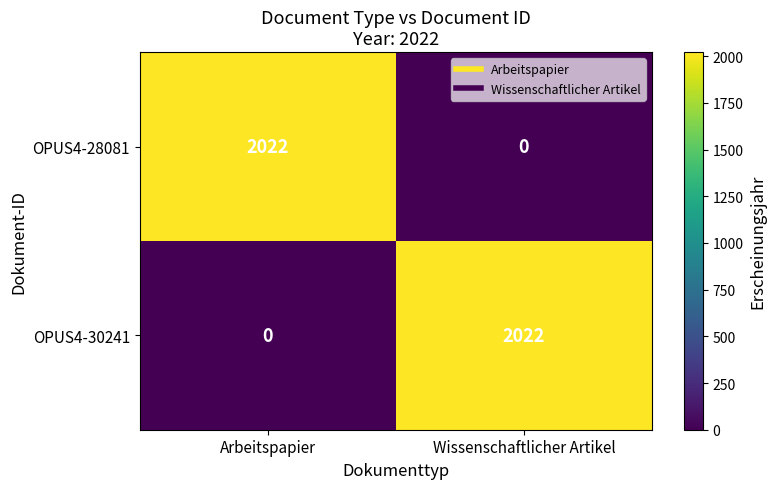

What is the average value of the OPUS4-30241 series?

1011